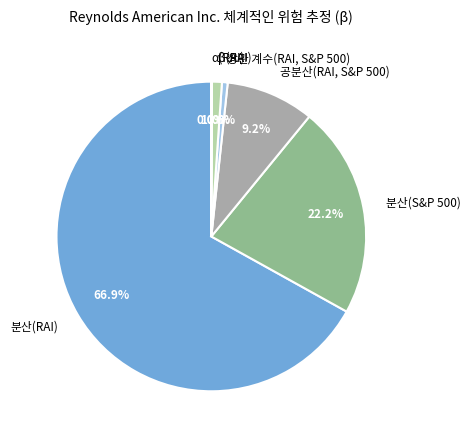

Is there a majority slice in this chart?

Yes